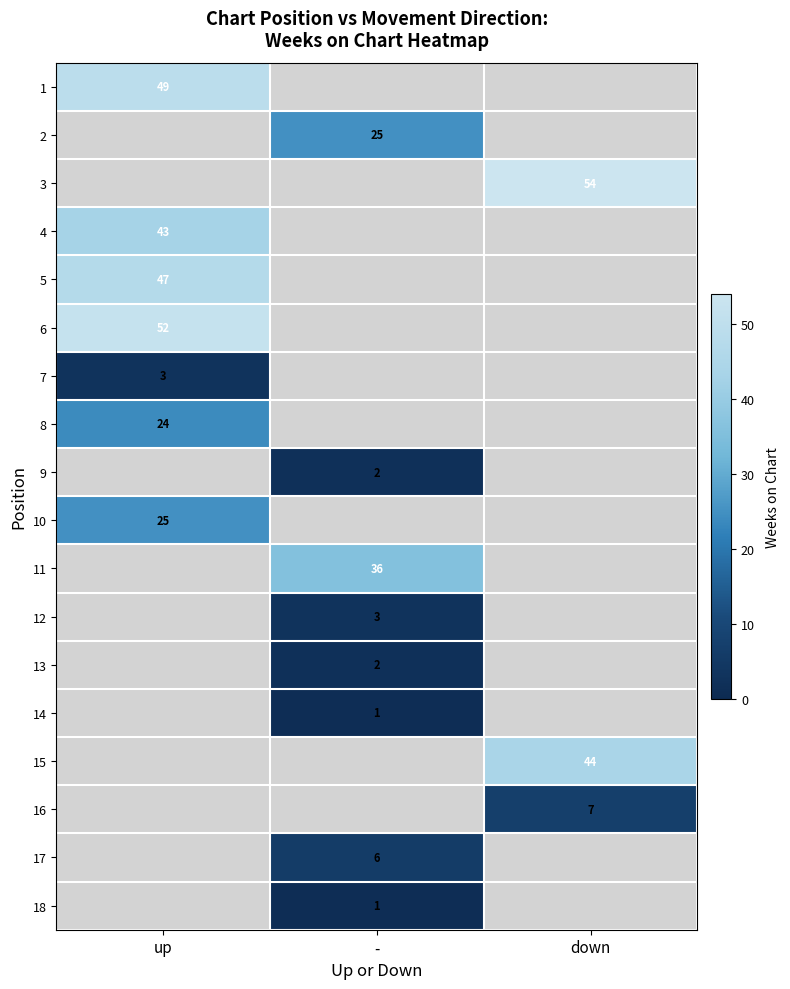

At which category does the chart reach its minimum across all series?

-